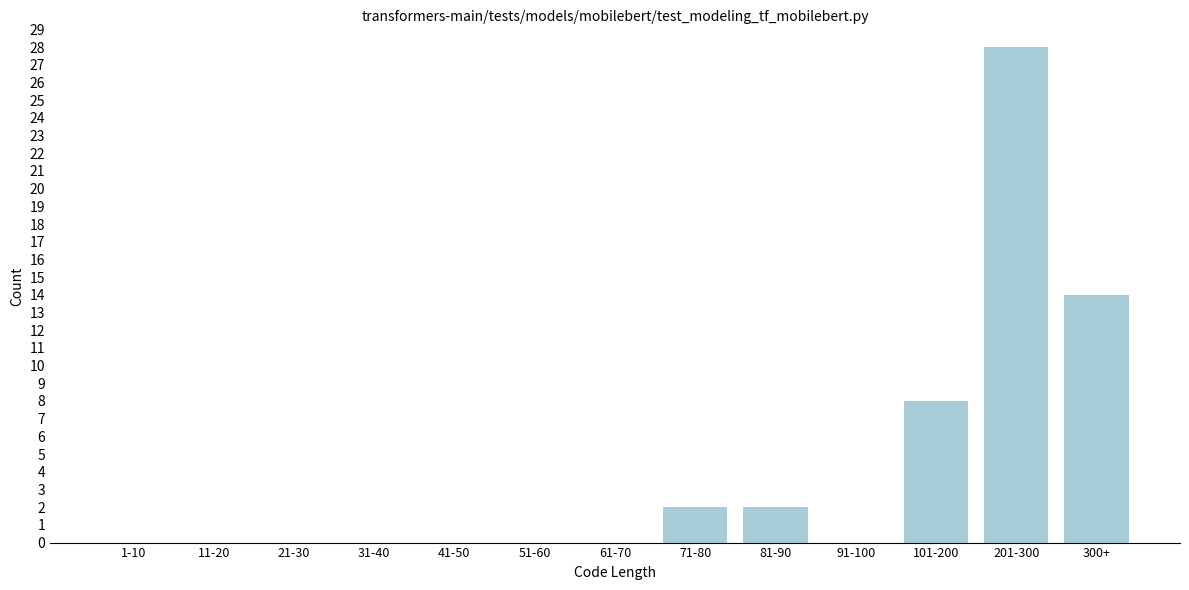

Reading left to right, extract all data points from this chart.

1-10=0	11-20=0	21-30=0	31-40=0	41-50=0	51-60=0	61-70=0	71-80=2	81-90=2	91-100=0	101-200=8	201-300=28	300+=14